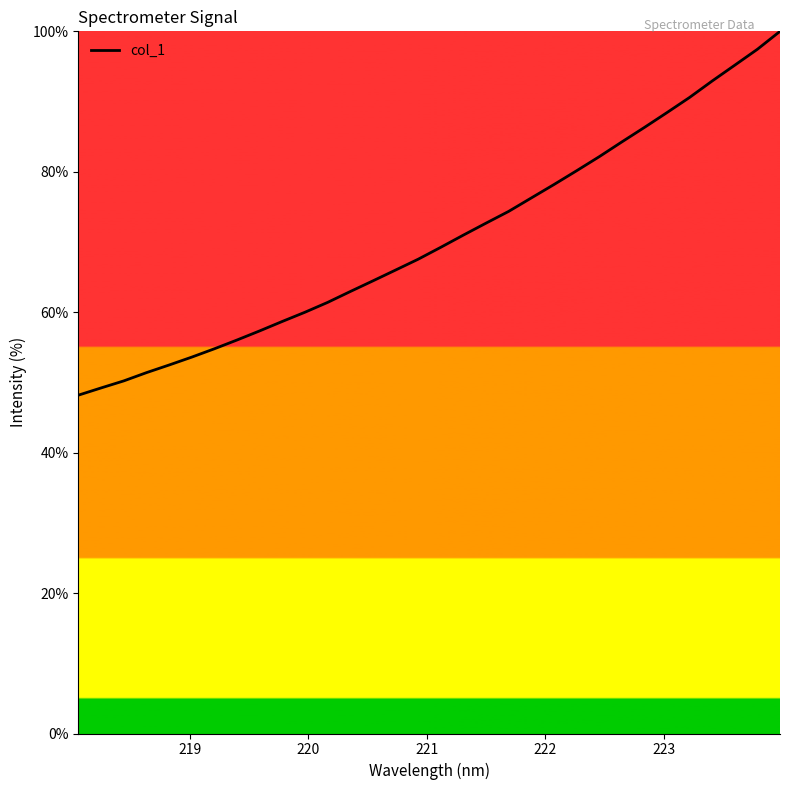

What is the difference between the maximum and minimum values?

51.8